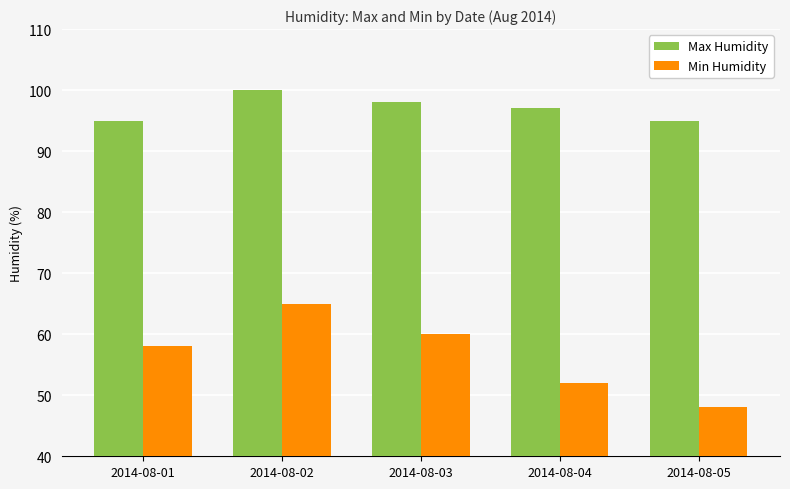

Which series changed the most between 2014-08-02 and 2014-08-04?

Min Humidity